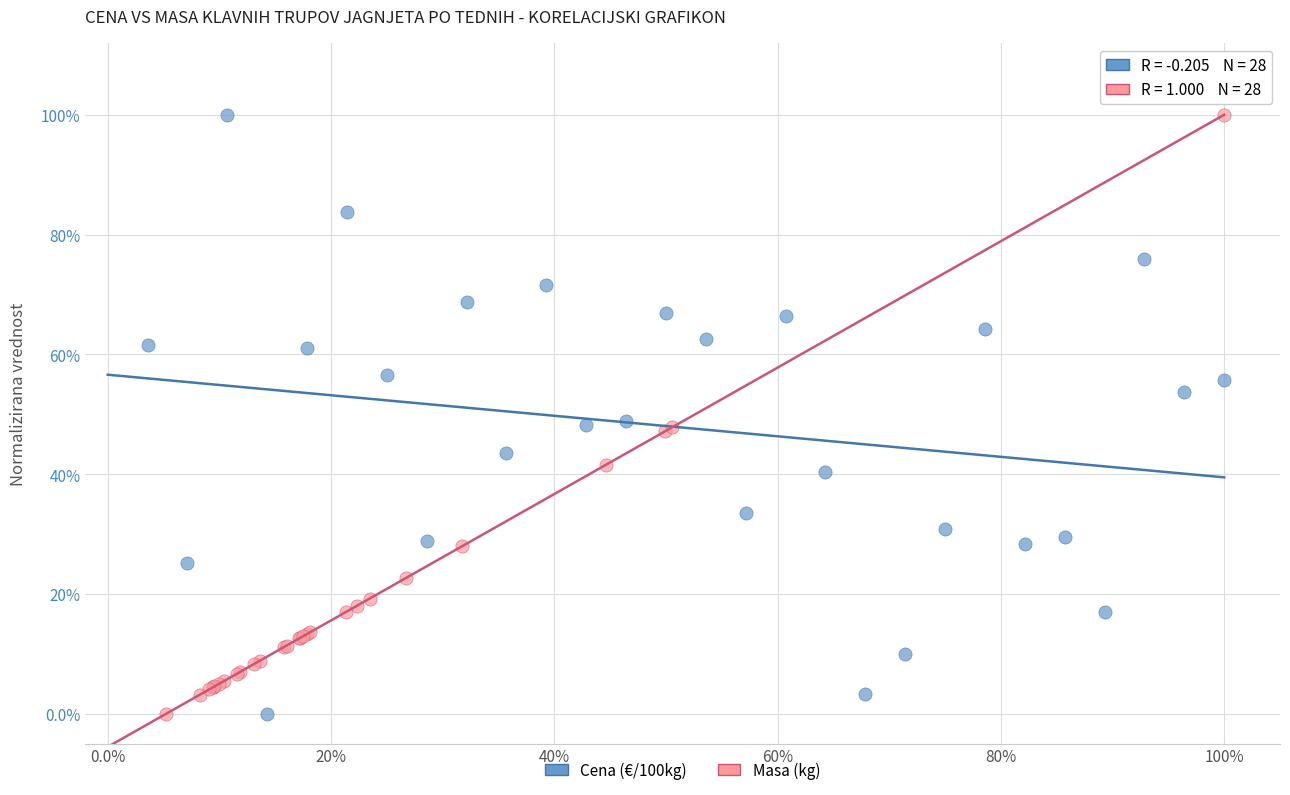

What are all the series names shown in the legend?

Cena (€/100kg), Masa (kg)